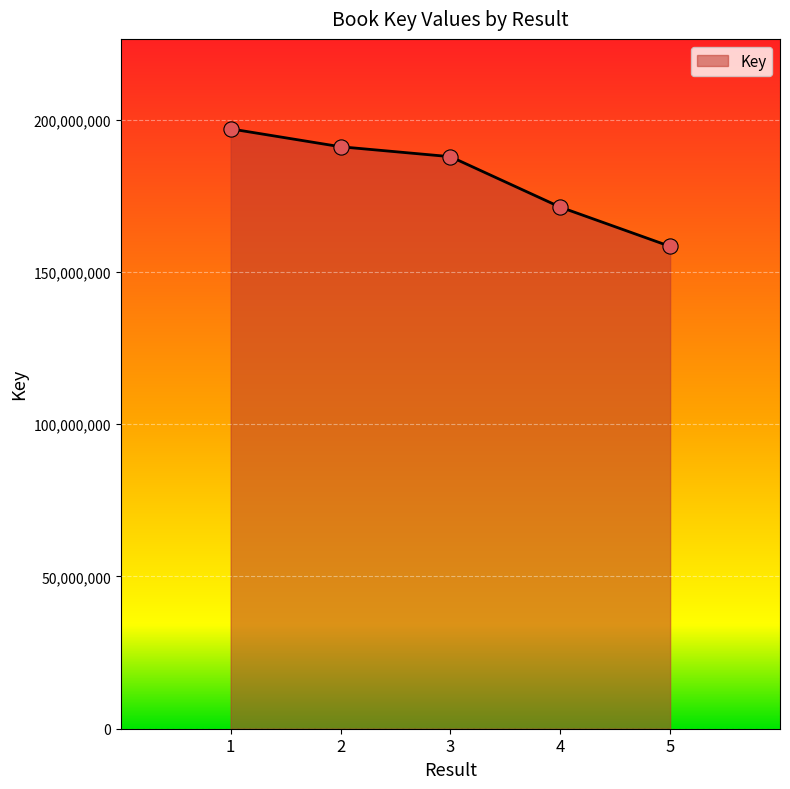

What is the ratio of the value at 5 to the value at 4?

0.9